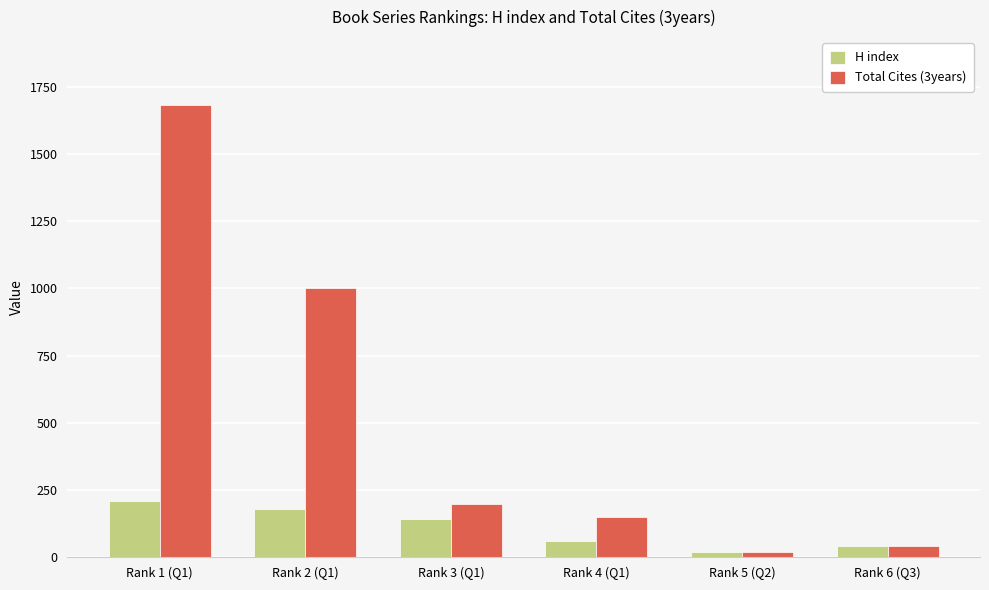

What is the maximum value shown in the chart?

1683